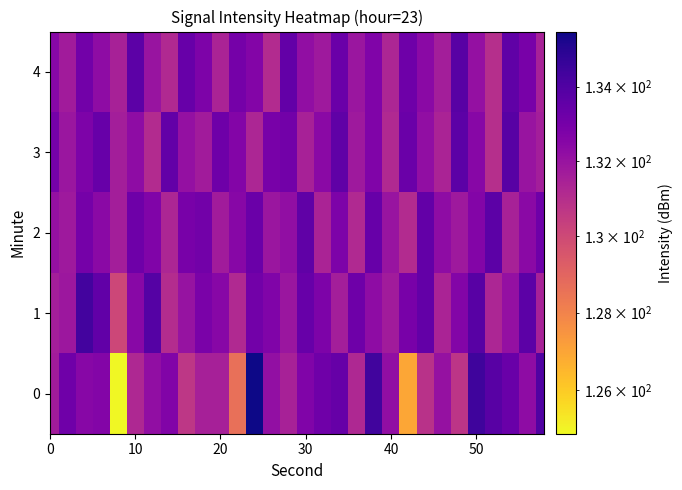

List the series in order of their peak value, highest first.

0, 1, 3, 4, 2